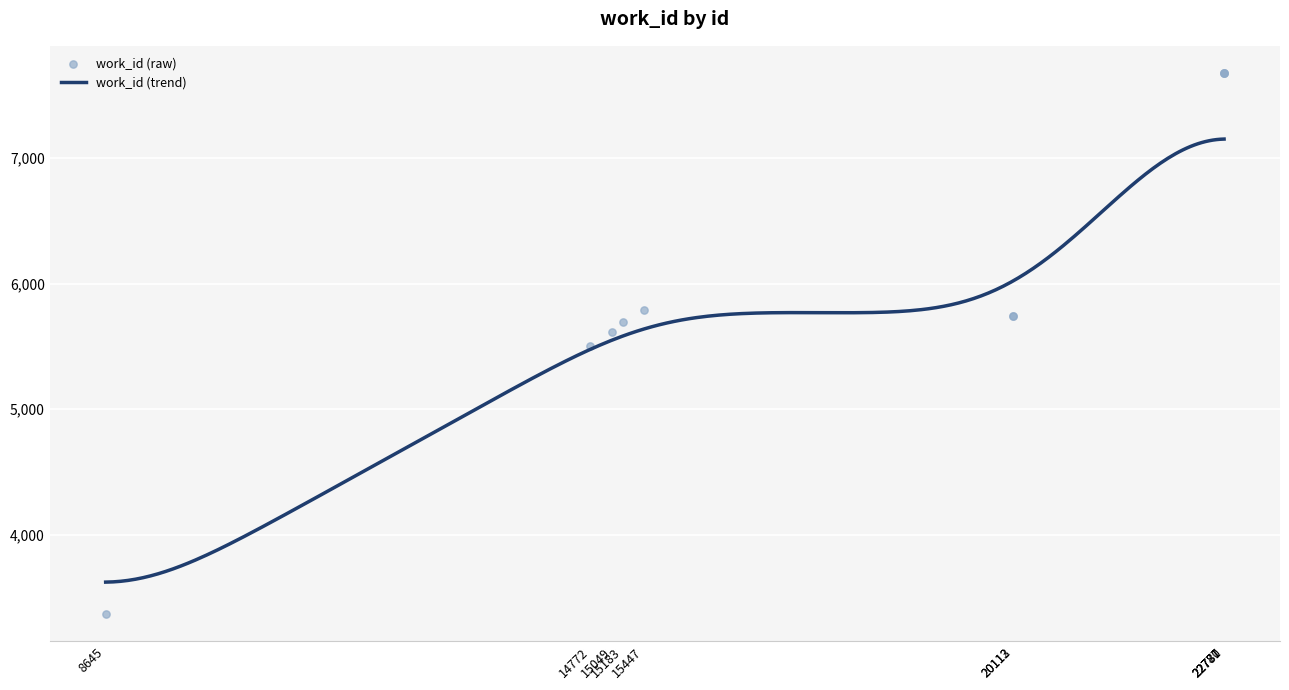

What is the change in value from 15447 to 20113?

-47